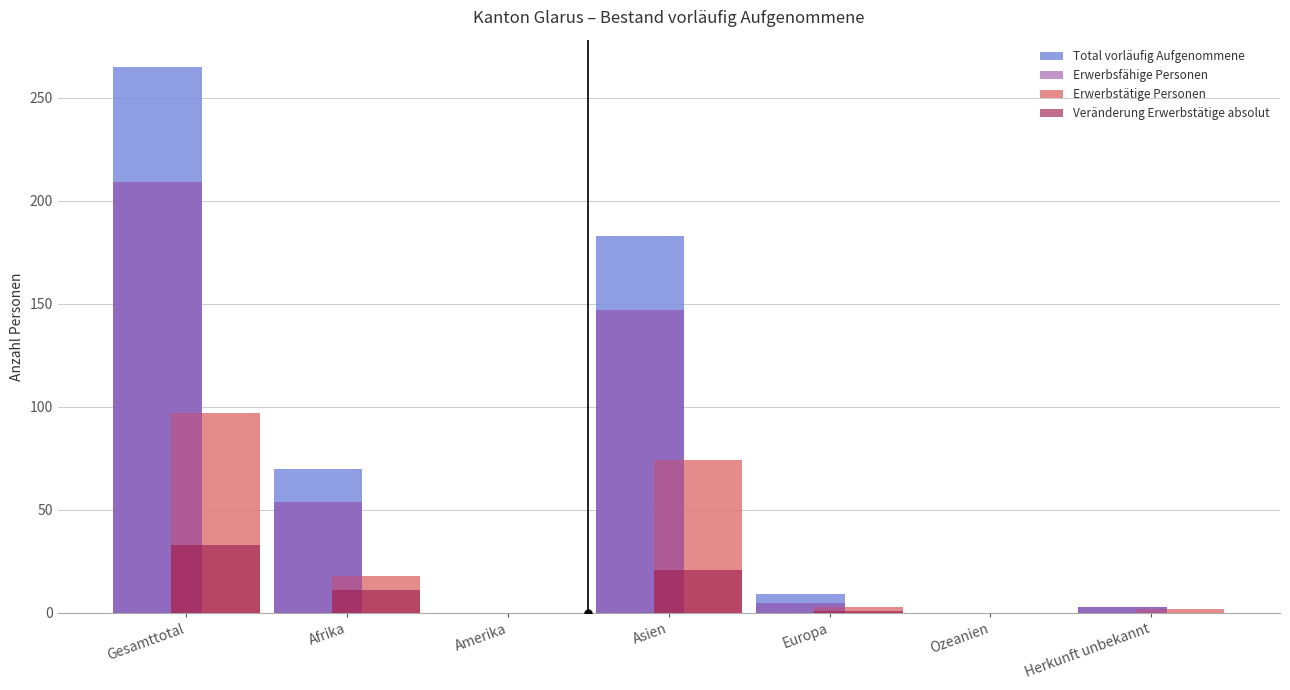

Which series has the largest total across all categories?

Total vorläufig Aufgenommene